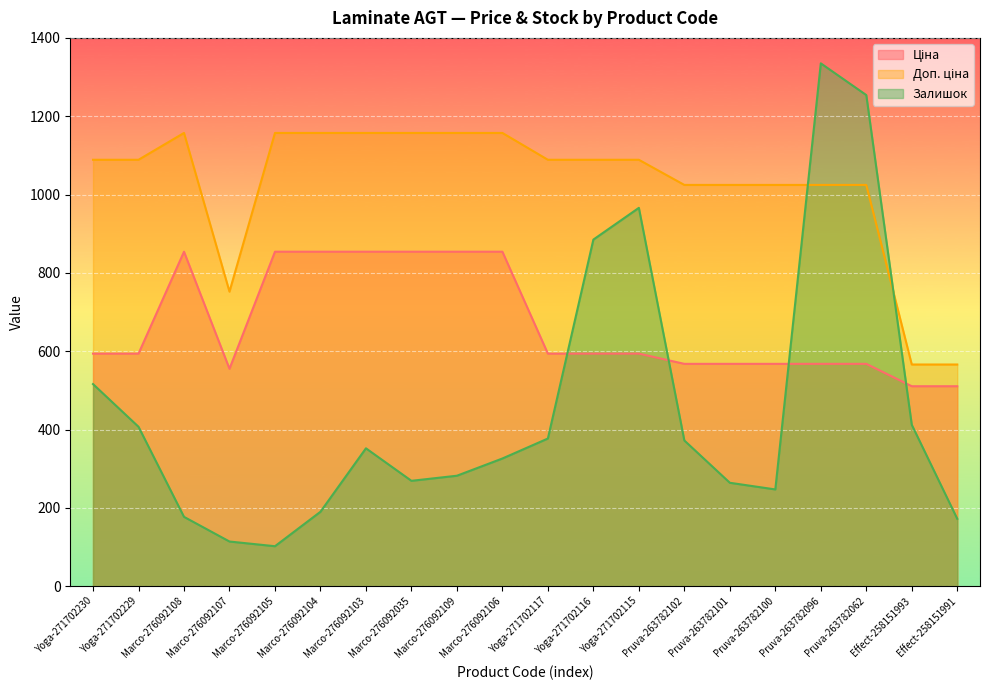

At which category does the chart reach its peak across all series?

Pruva-263782096